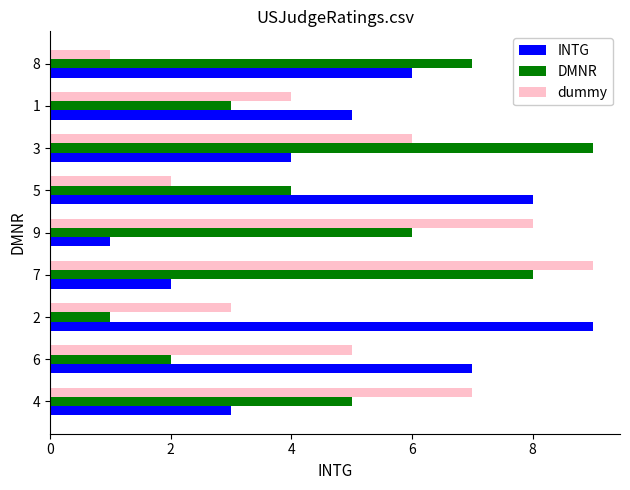

What is the difference between the maximum and minimum values in the dummy series?

8